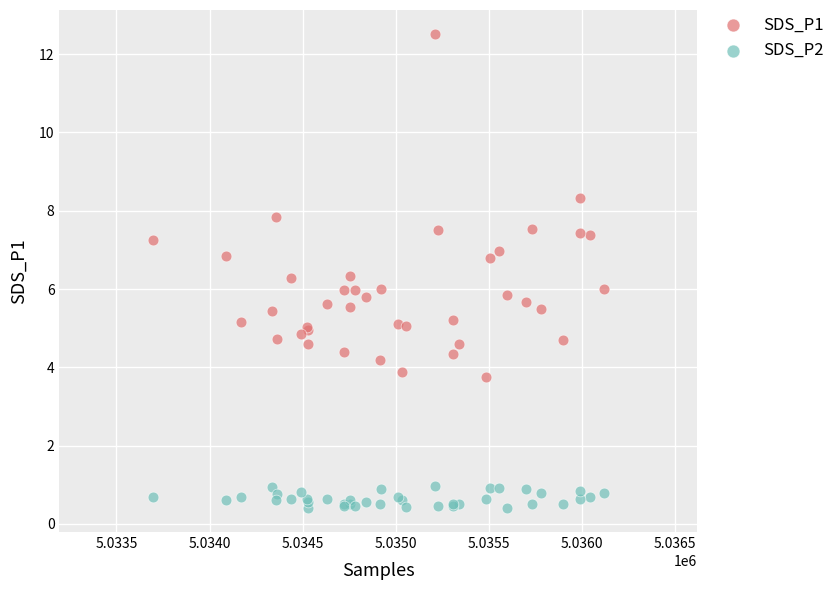

Which series has the widest spread of Y values?

SDS_P1